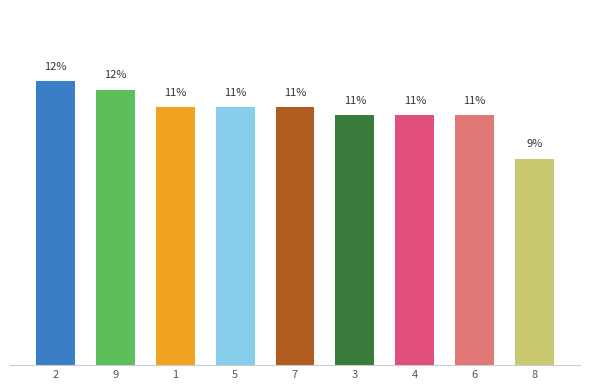

What is the label of the 5th bar from the left?

7